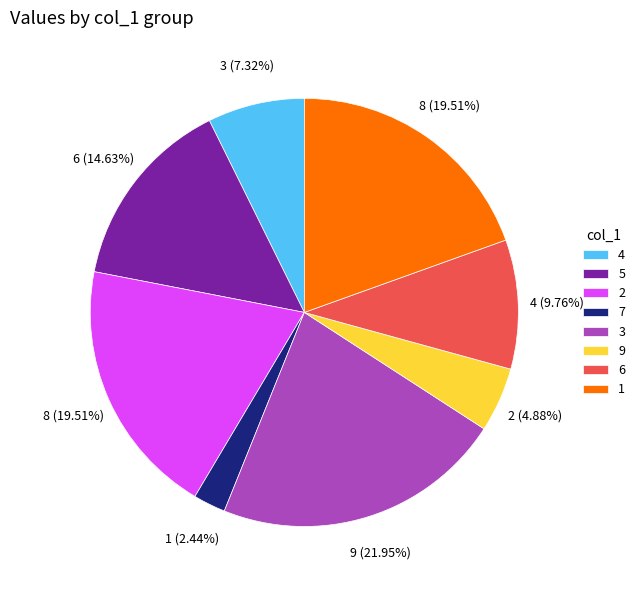

What is the largest slice in the pie chart?

3